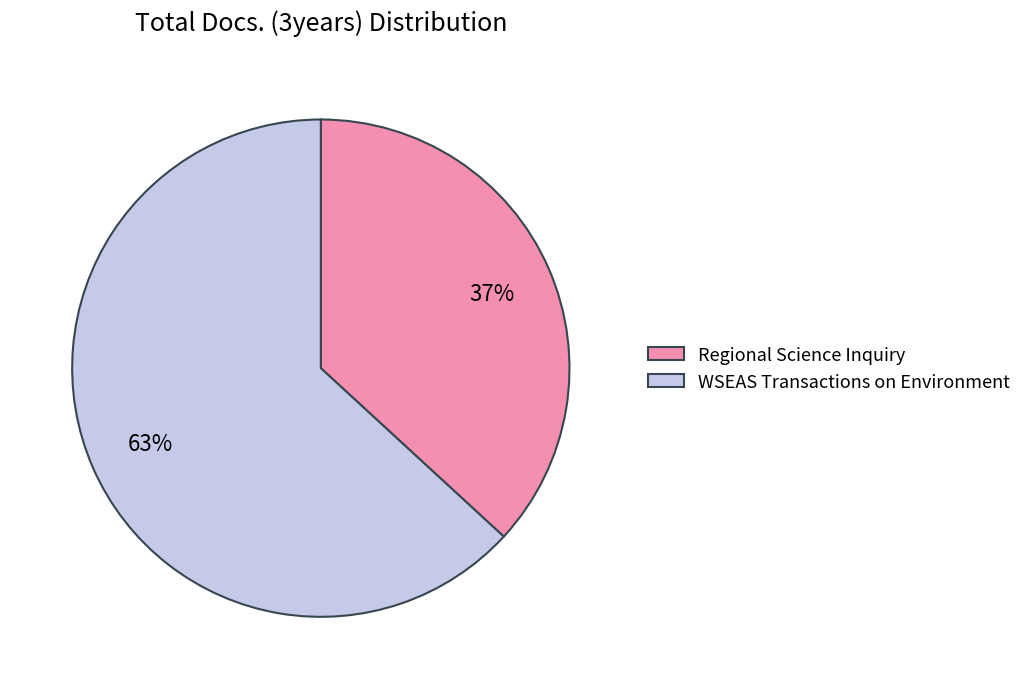

Approximately how many times larger is the value at WSEAS Transactions on Environment compared to Regional Science Inquiry?

1.7